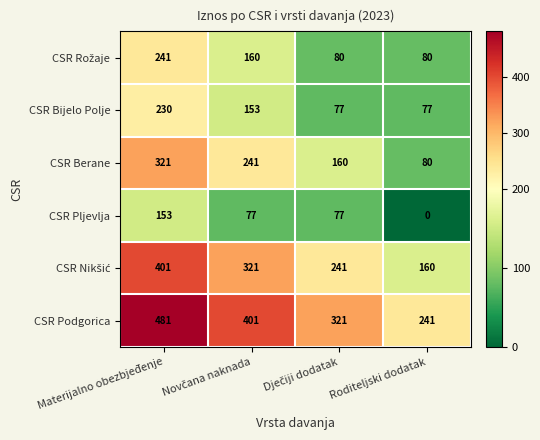

Which category has the lowest value in the CSR Berane series?

Roditeljski dodatak